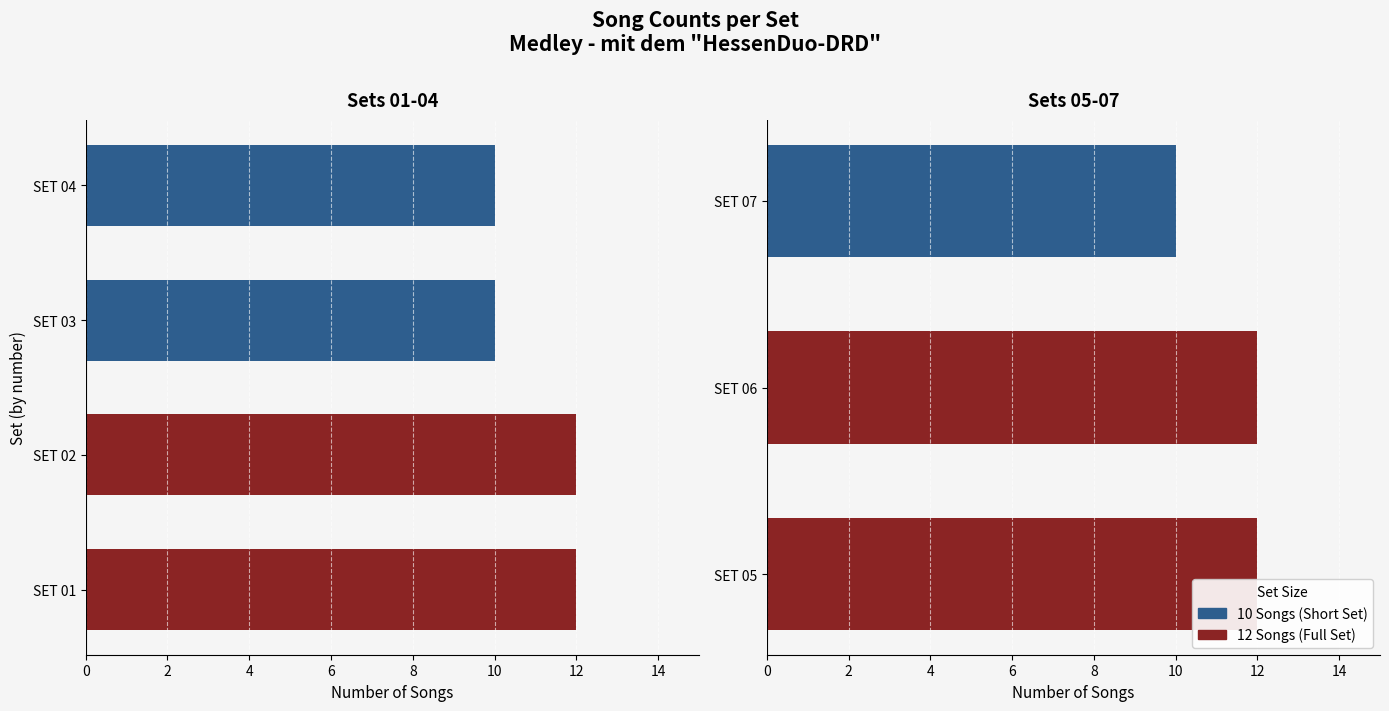

Does the chart contain any negative values?

No